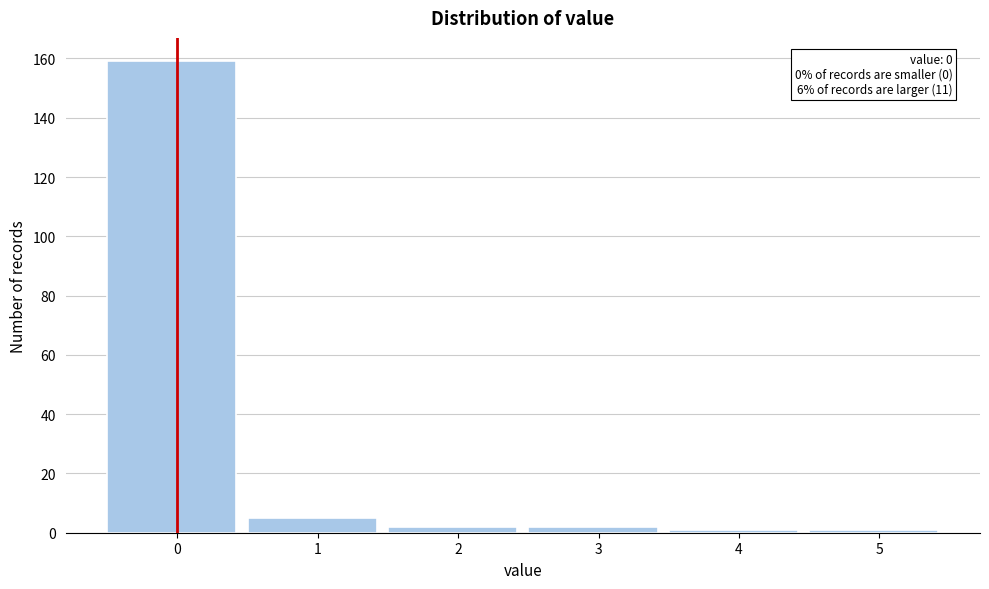

Reading right to left, transcribe all the data shown in this chart.

5=1	4=1	3=2	2=2	1=5	0=159